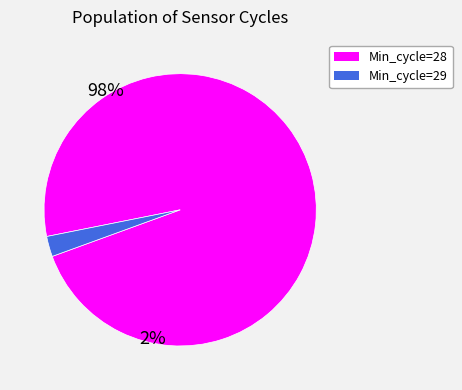

Is there a majority slice in this chart?

Yes